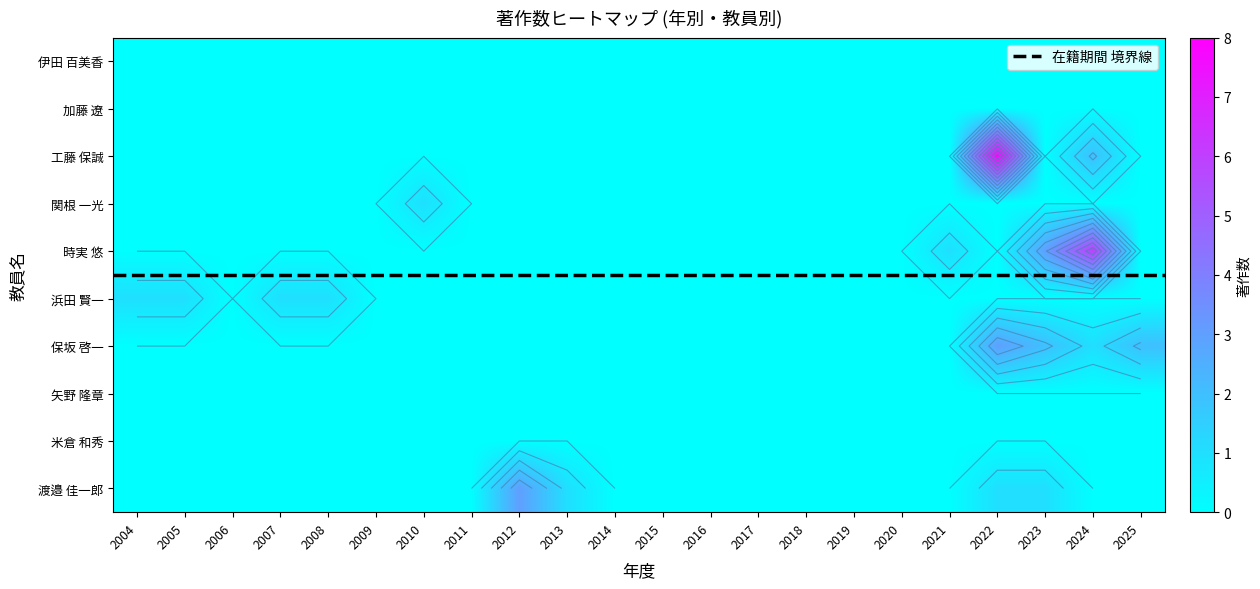

Reading left to right, what are all the values shown in this chart?

工藤 保誠: 2004=0	2005=0	2006=0	2007=0	2008=0	2009=0	2010=0	2011=0	2012=0	2013=0	2014=0	2015=0	2016=0	2017=0	2018=0	2019=0	2020=0	2021=0	2022=8	2023=0	2024=2	2025=0
関根 一光: 2004=0	2005=0	2006=0	2007=0	2008=0	2009=0	2010=1	2011=0	2012=0	2013=0	2014=0	2015=0	2016=0	2017=0	2018=0	2019=0	2020=0	2021=0	2022=0	2023=0	2024=0	2025=0
時実 悠: 2004=0	2005=0	2006=0	2007=0	2008=0	2009=0	2010=0	2011=0	2012=0	2013=0	2014=0	2015=0	2016=0	2017=0	2018=0	2019=0	2020=0	2021=1	2022=0	2023=3	2024=6	2025=0
浜田 賢一: 2004=1	2005=1	2006=0	2007=1	2008=1	2009=0	2010=0	2011=0	2012=0	2013=0	2014=0	2015=0	2016=0	2017=0	2018=0	2019=0	2020=0	2021=0	2022=0	2023=0	2024=0	2025=0
保坂 啓一: 2004=0	2005=0	2006=0	2007=0	2008=0	2009=0	2010=0	2011=0	2012=0	2013=0	2014=0	2015=0	2016=0	2017=0	2018=0	2019=0	2020=0	2021=0	2022=3	2023=2	2024=1	2025=2
渡邉 佳一郎: 2004=0	2005=0	2006=0	2007=0	2008=0	2009=0	2010=0	2011=0	2012=3	2013=1	2014=0	2015=0	2016=0	2017=0	2018=0	2019=0	2020=0	2021=0	2022=1	2023=1	2024=0	2025=0